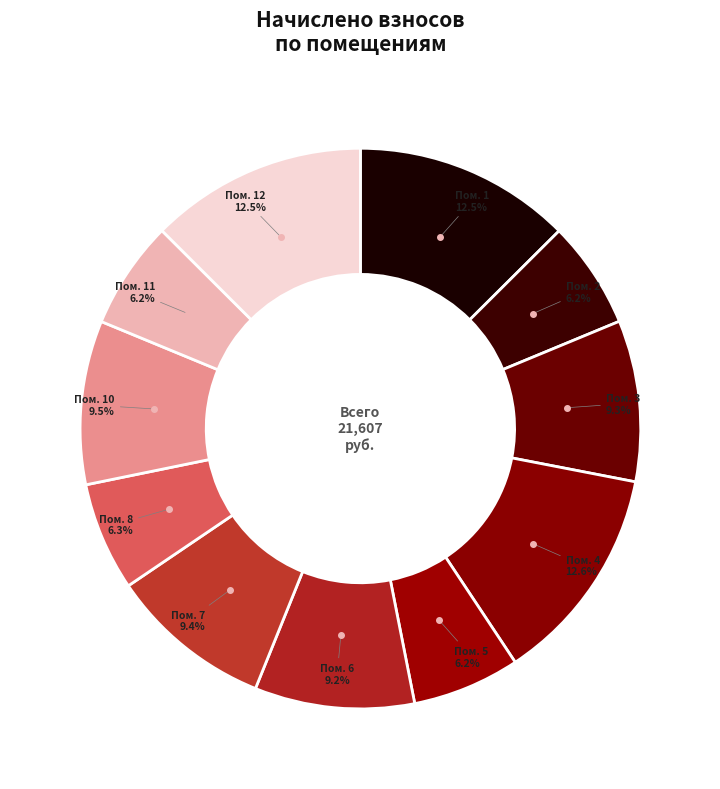

How many slices are in this pie chart?

11